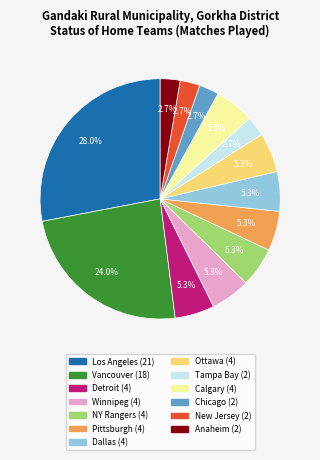

Is there any slice that represents more than half of the pie?

No